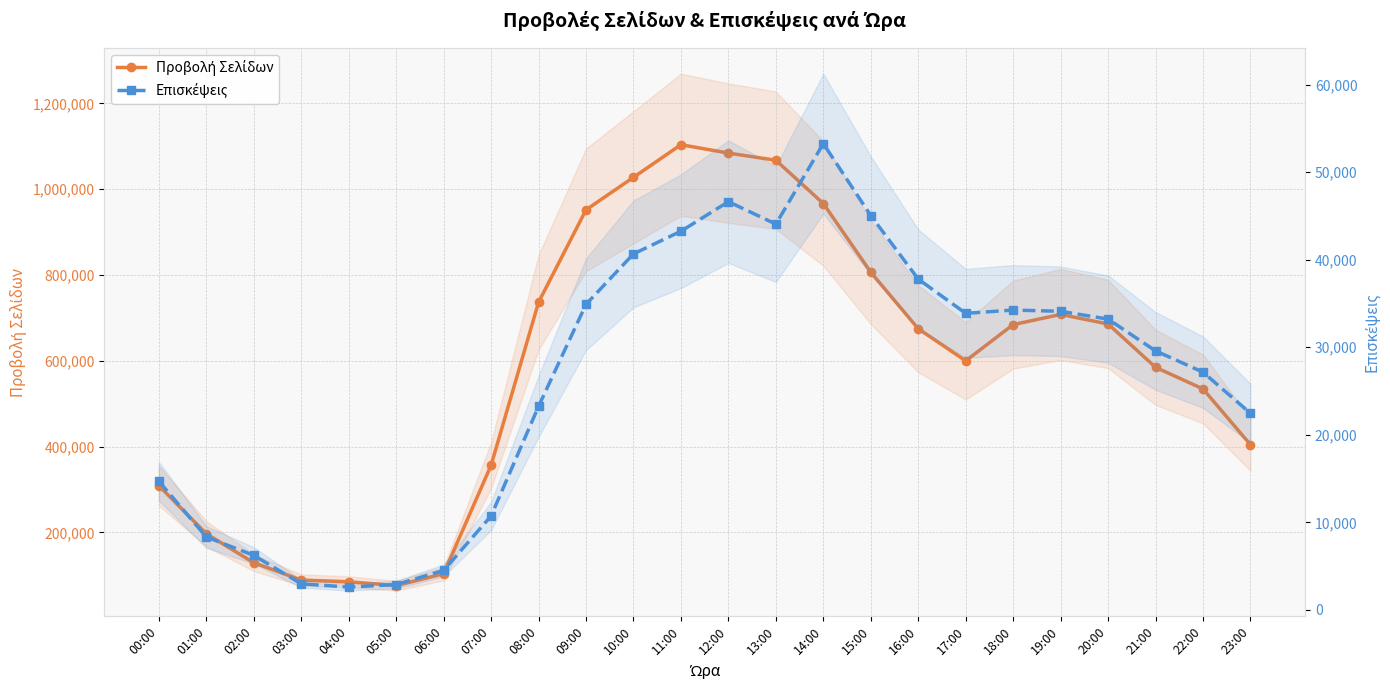

What is the label of the 3rd point from the right?

21:00